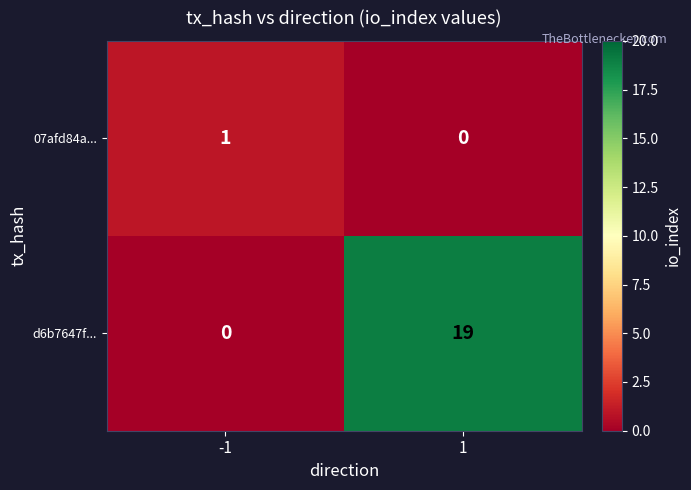

Reading left to right, transcribe all the data shown in this chart.

07afd84a...: 1	0
d6b7647f...: 0	19